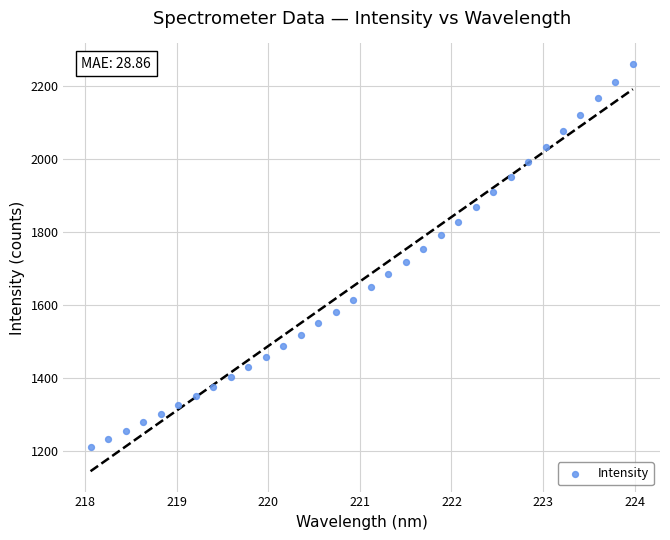

What is the range of X values (max minus min)?

5.9